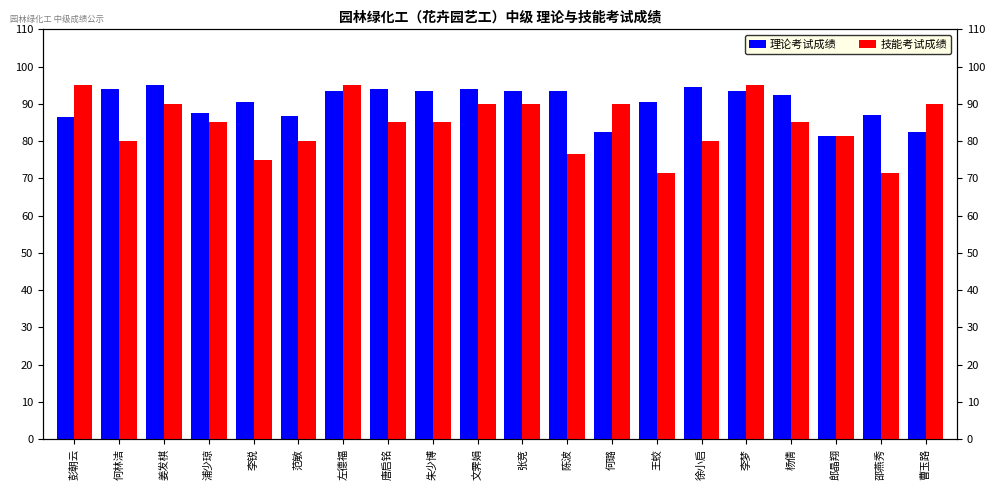

The 技能考试成绩 series shows 85.0 at 杨倩. True or false?

True